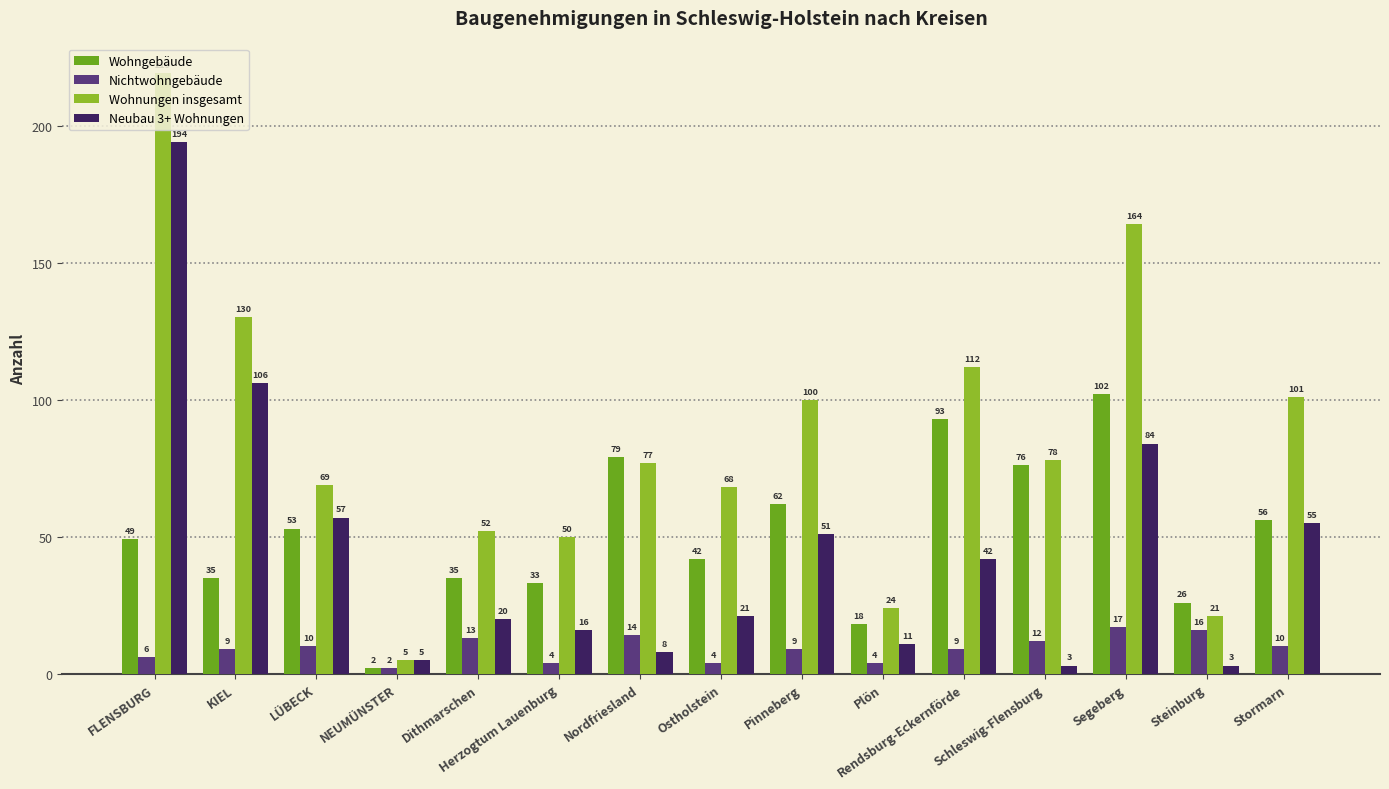

What is the total value across all series at Segeberg?

367